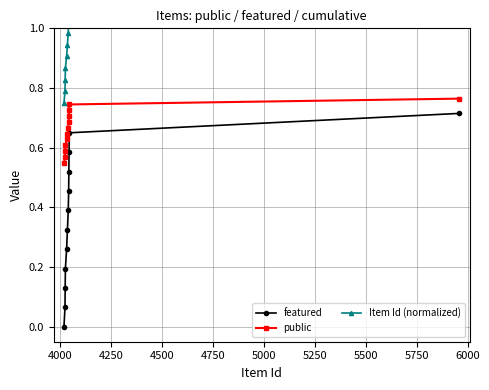

True or false: featured and public cross at least once.

False